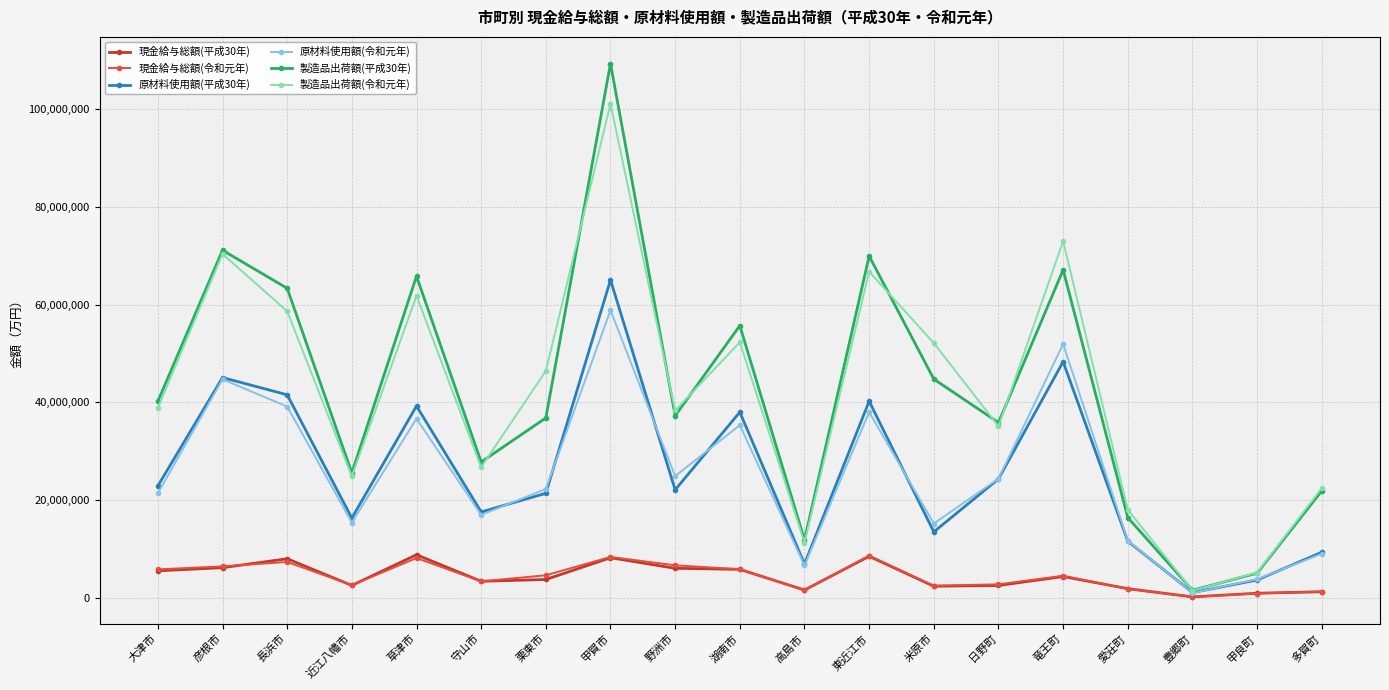

What is the spread (max minus min) of values at 東近江市?

61458915